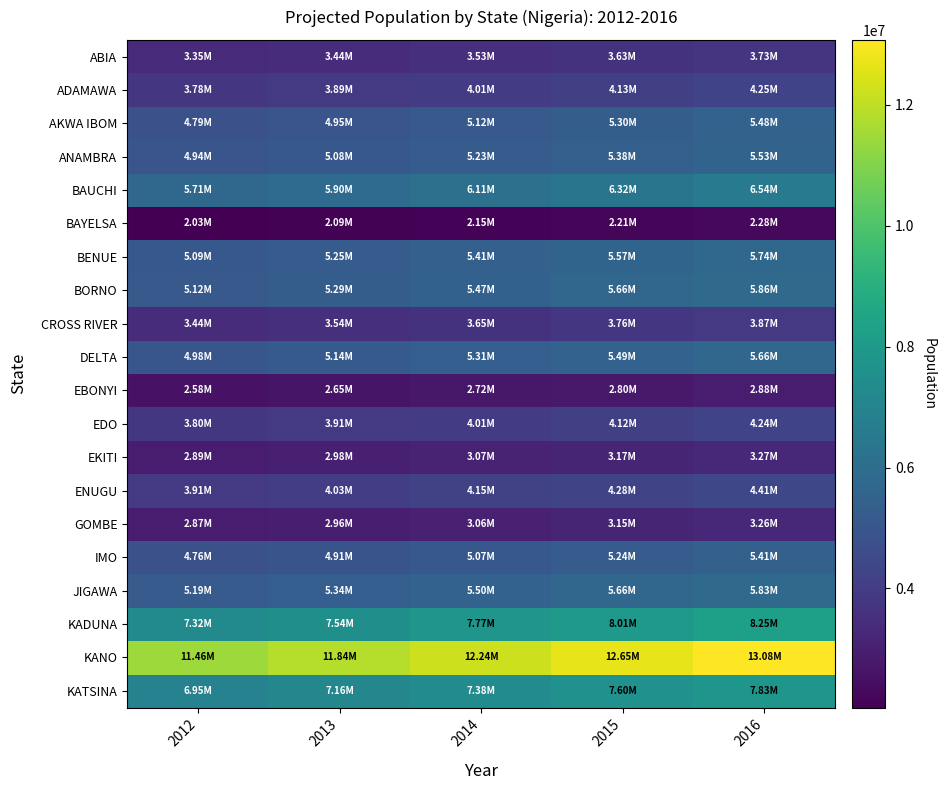

At which category is the sum across all series the highest?

2016